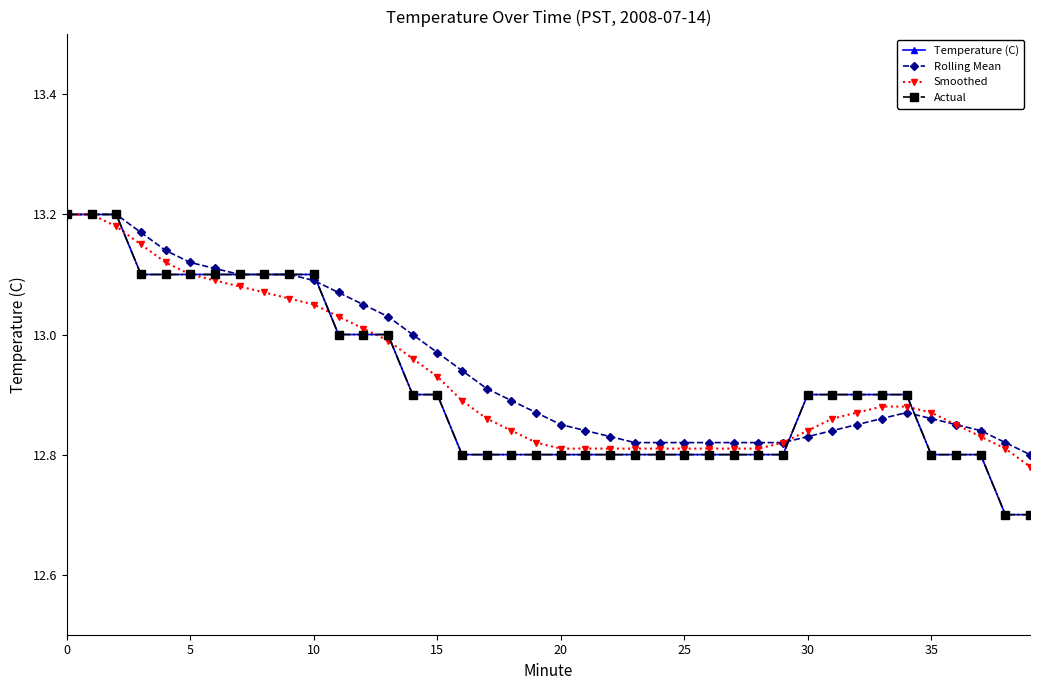

What is the difference between the maximum and minimum values in the Smoothed series?

0.4